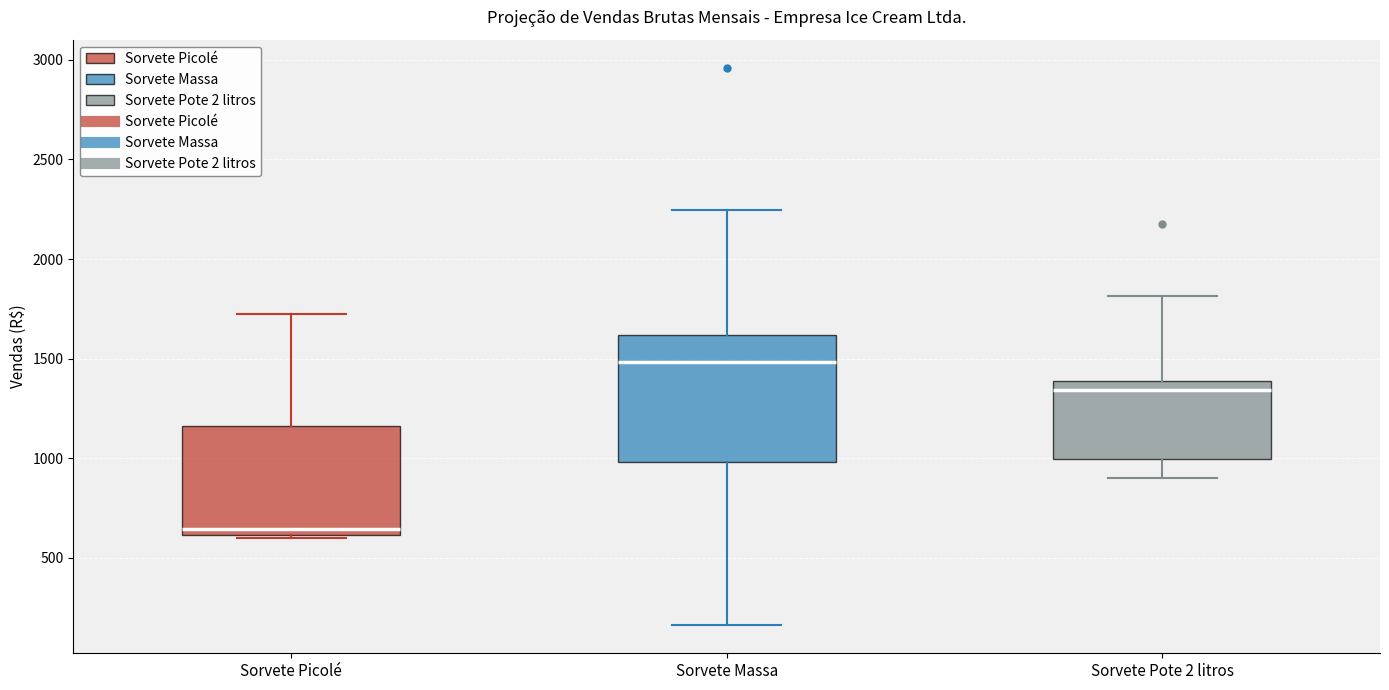

Where is the lower edge of the box for Sorvete Picolé on the y-axis? The values are not printed on the chart, so give them approximately, as read against the axis.

600